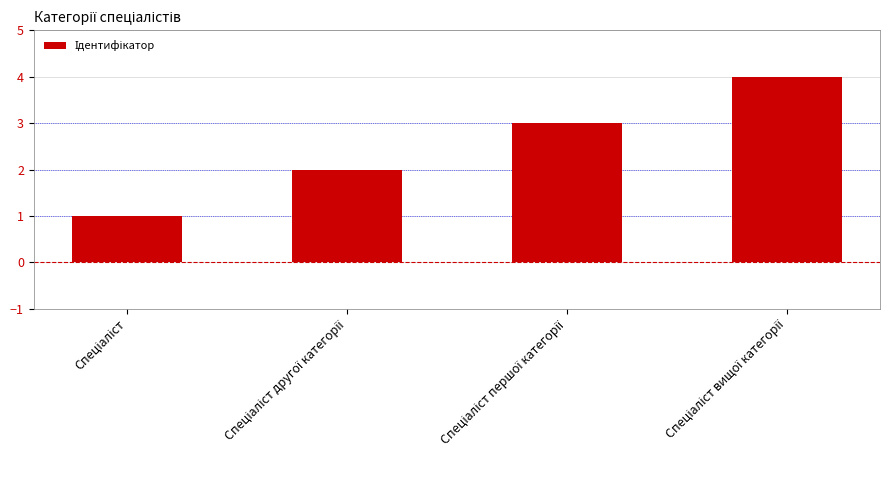

What is the sum of all values?

10